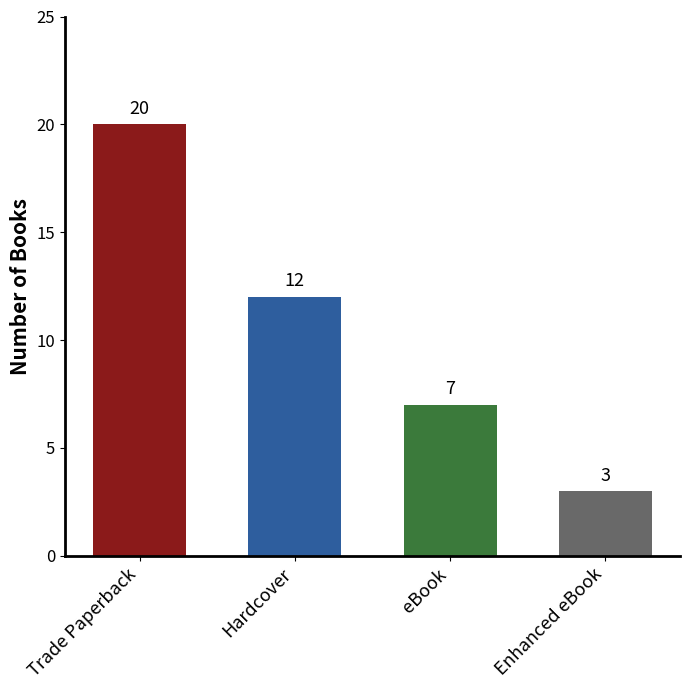

What is the difference between the values at Hardcover and eBook?

5